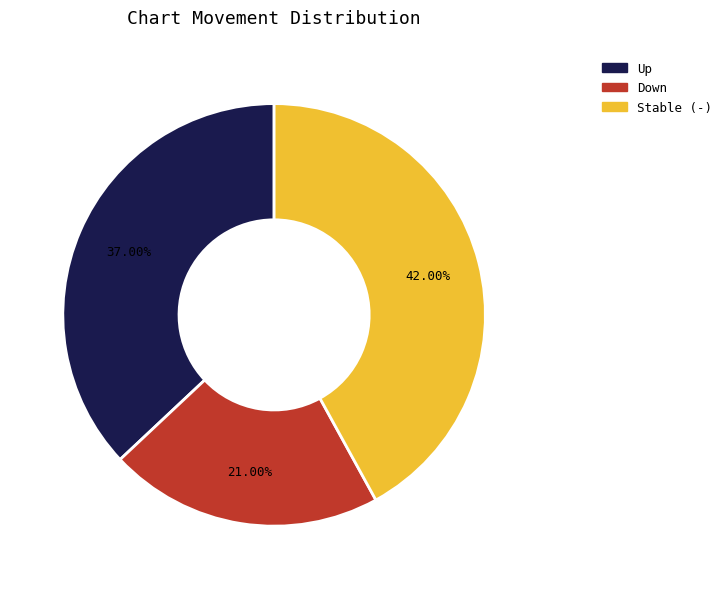

Does any single category account for the majority?

No